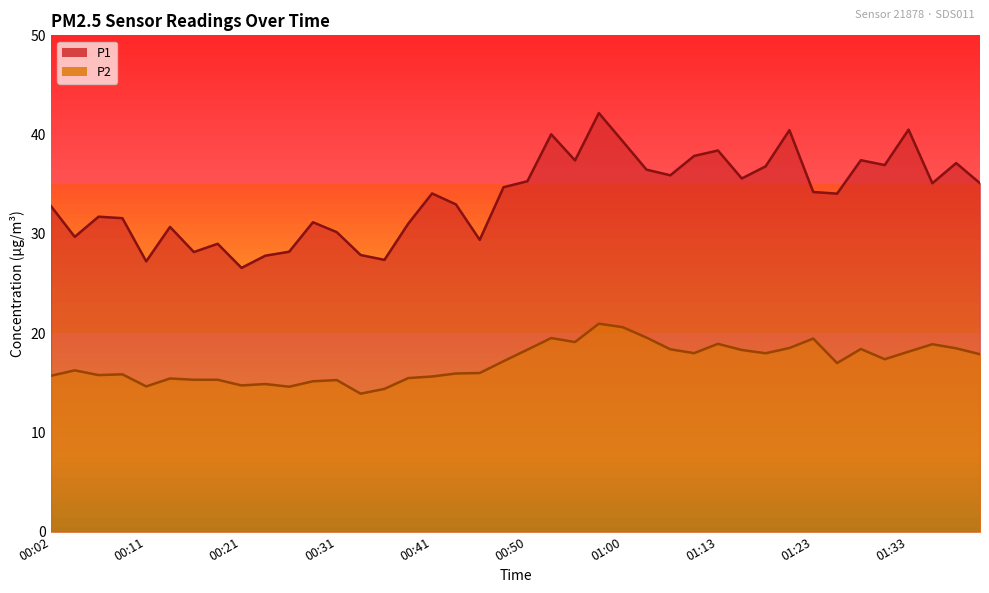

Where is the first local minimum for P2?

00:07